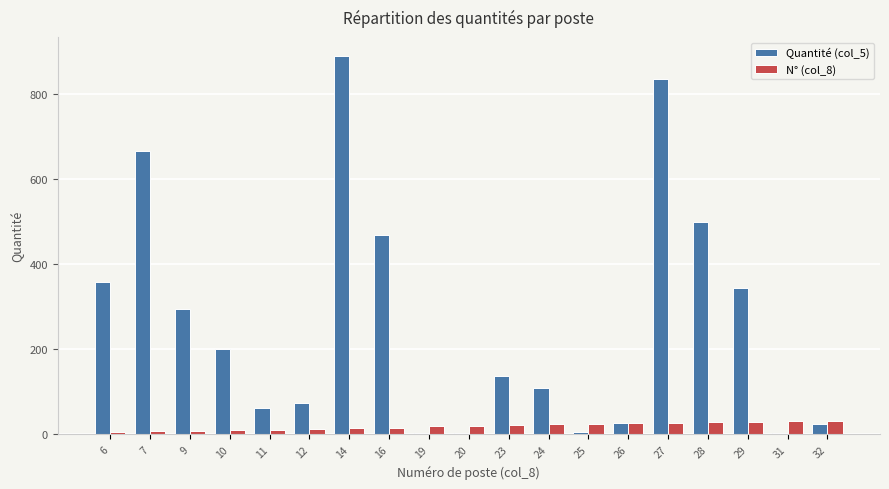

Where does the Quantité (col_5) series first go above 137?

6